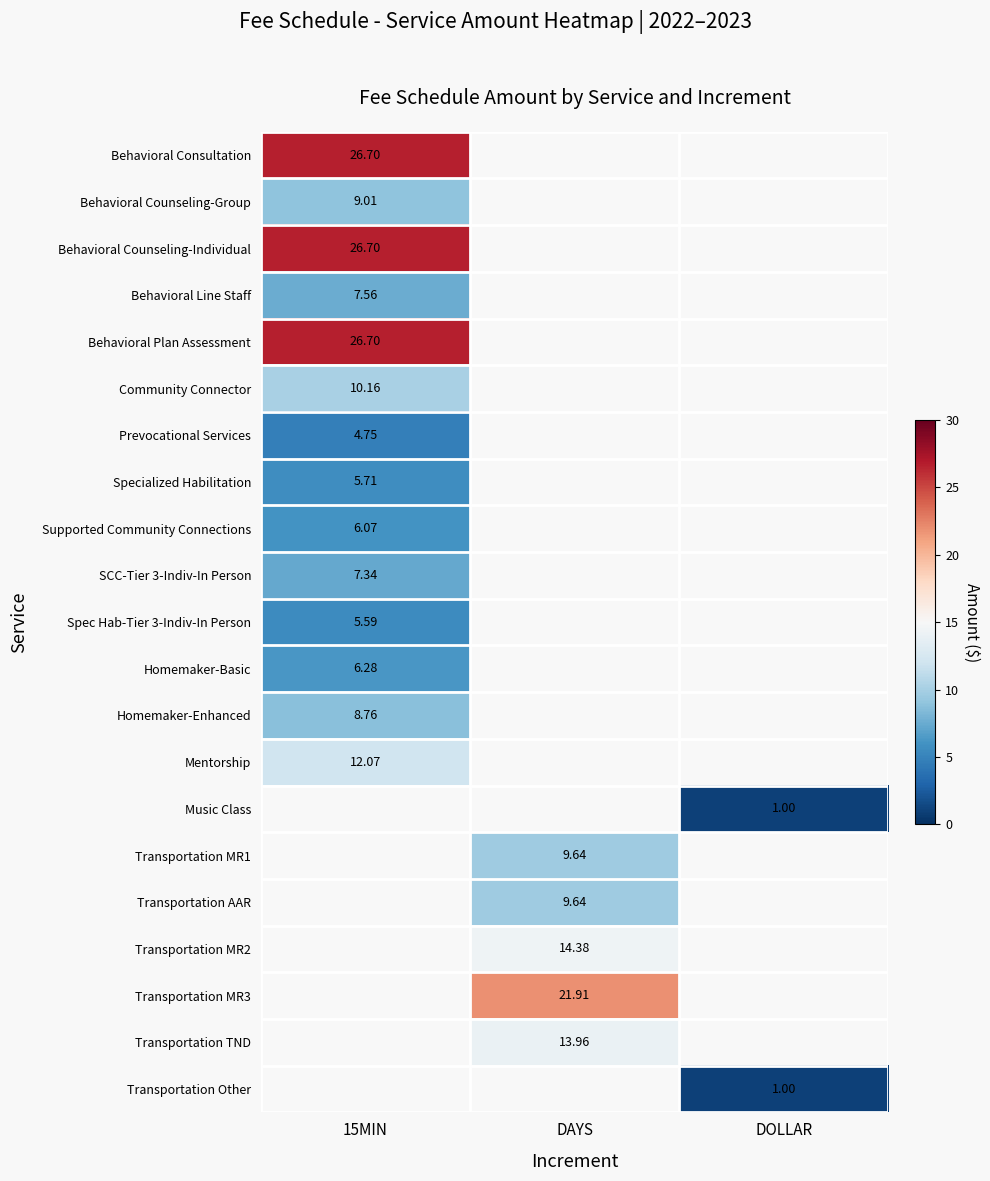

Is the value of Behavioral Counseling-Group at 15MIN greater than the value of Transportation Other at DOLLAR?

Yes